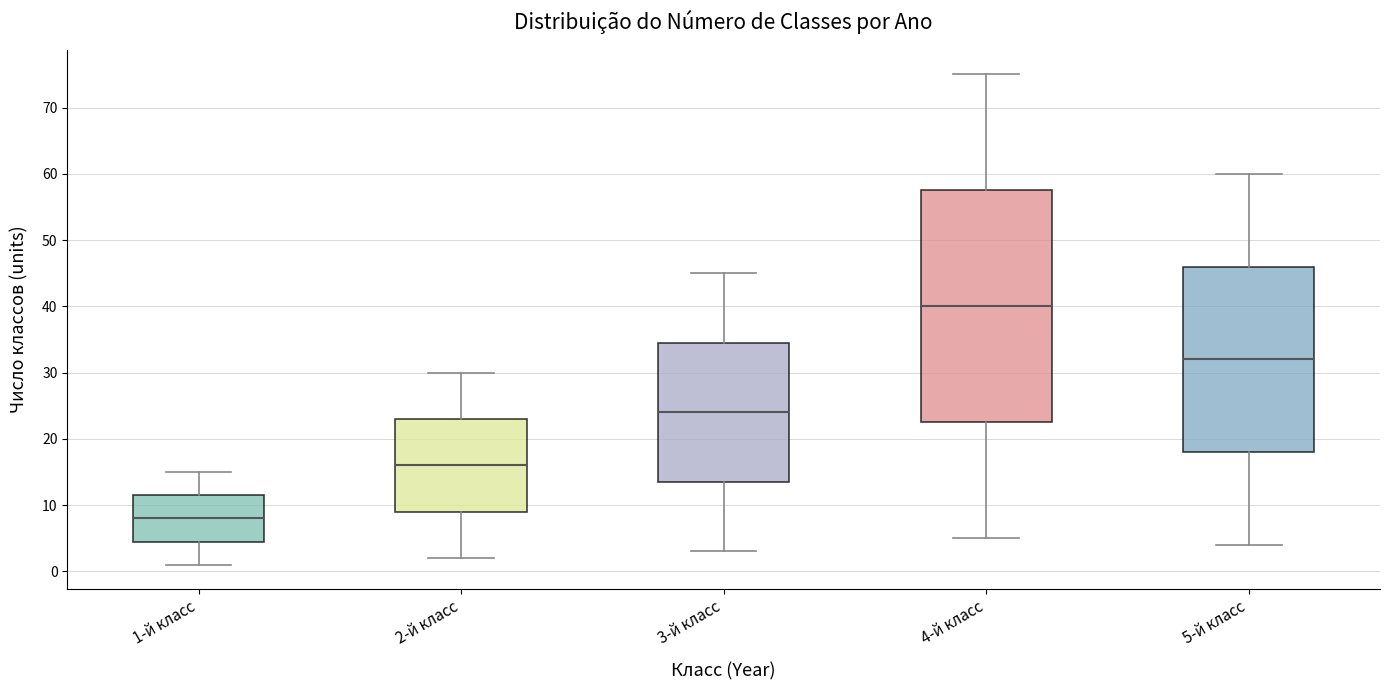

Comparing the boxes themselves (not the whiskers), which one is the tallest?

4-й класс